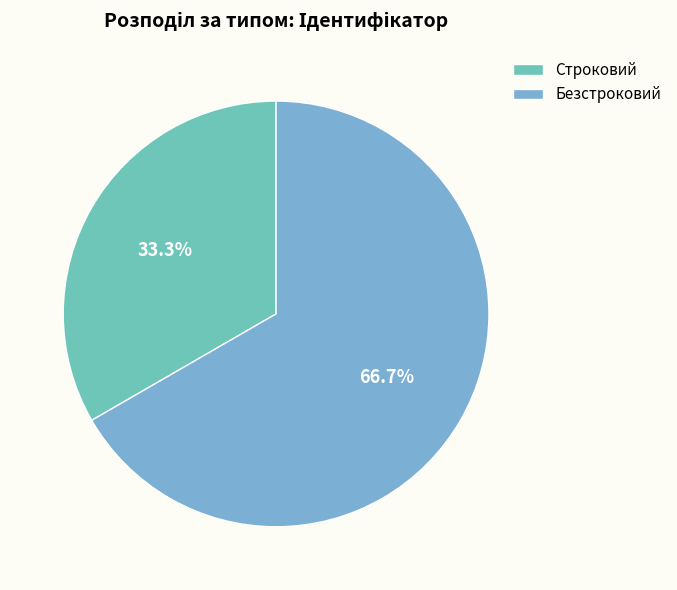

To the nearest percent, what is the combined percentage of Строковий and Безстроковий?

100%